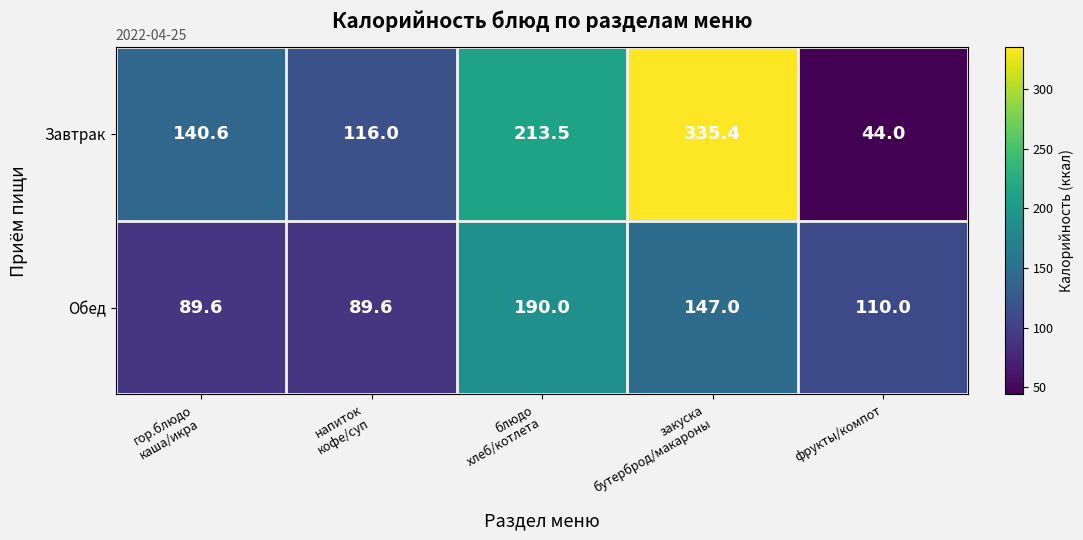

Which category has the lowest value in the Завтрак series?

фрукты/компот